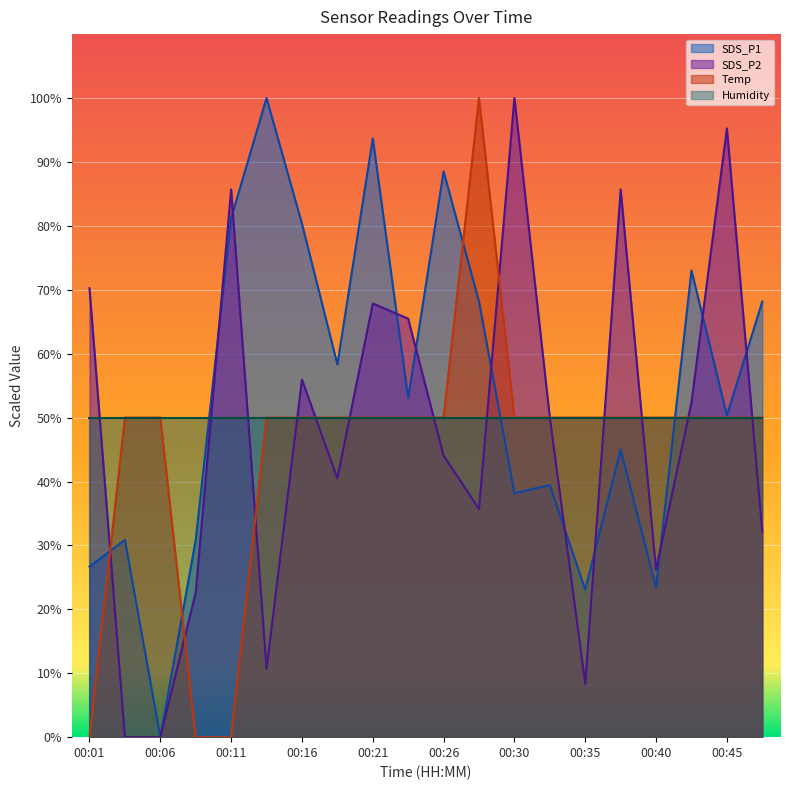

What is the total value across all series at 00:11?

216.9